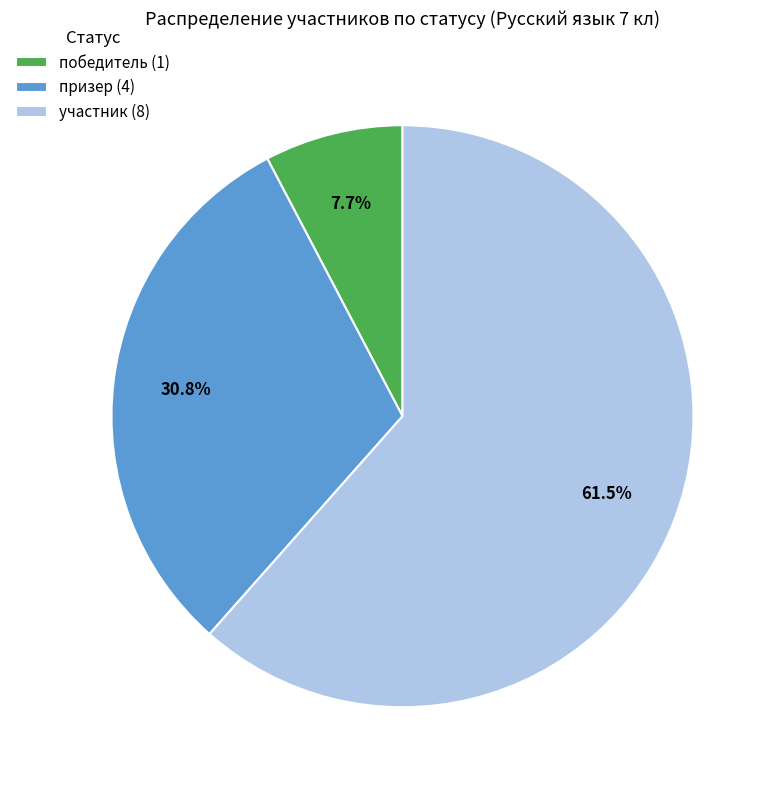

What is the largest slice in the pie chart?

участник (8)